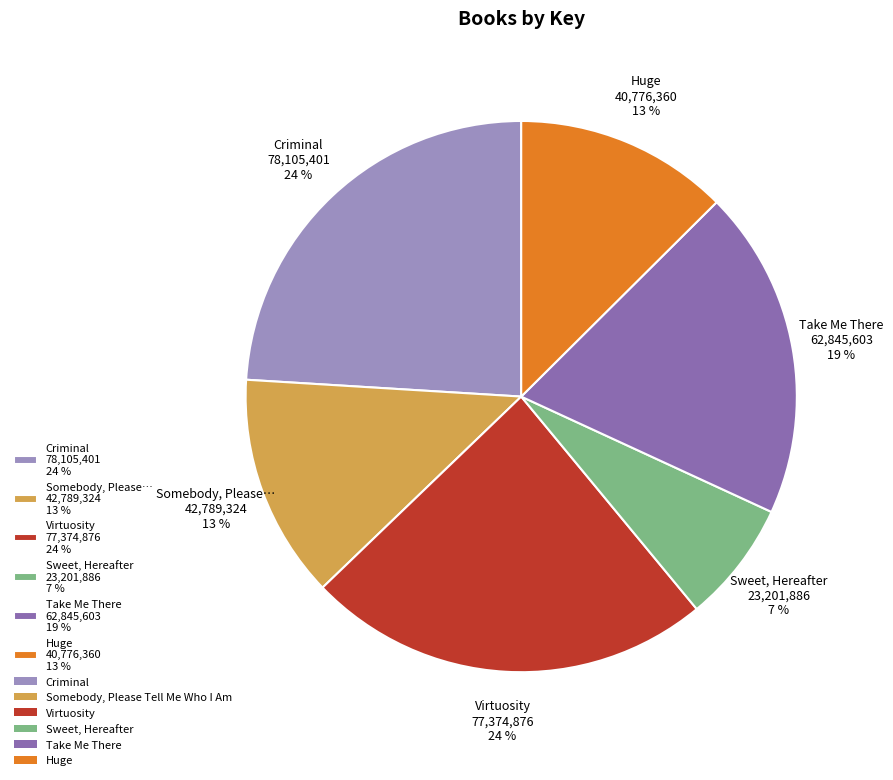

To the nearest percent, what is the difference between the largest and smallest slice percentages?

17%